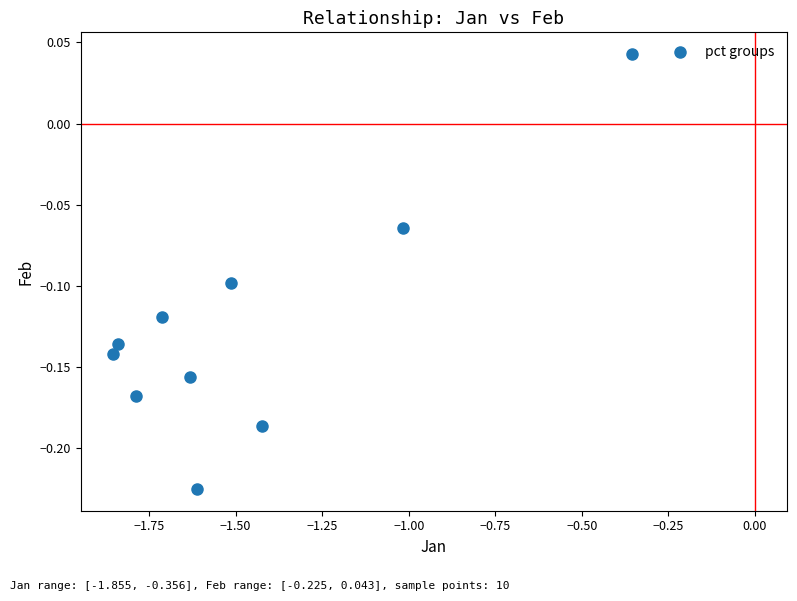

What is the average X value?

-1.5